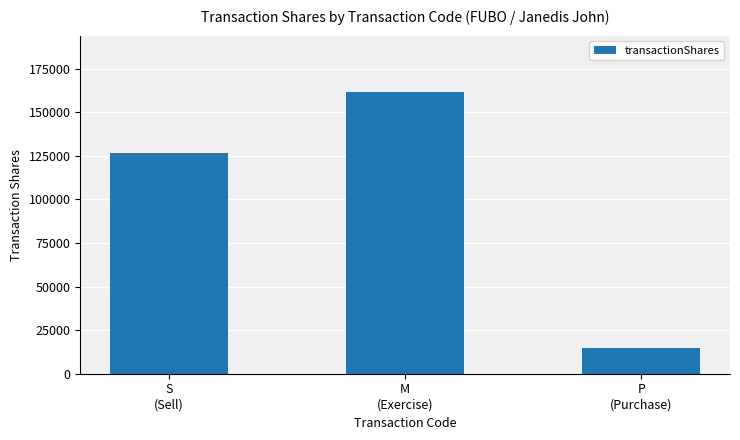

Reading right to left, what are all the values shown in this chart?

15000	161689	126934